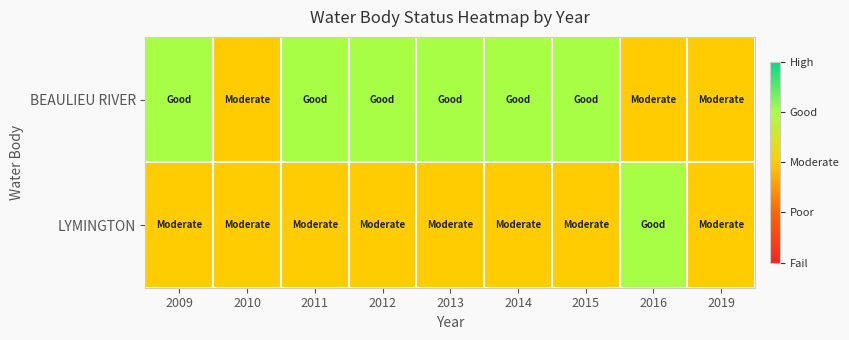

Reading left to right, transcribe all the data shown in this chart.

BEAULIEU RIVER: 2009=4	2010=3	2011=4	2012=4	2013=4	2014=4	2015=4	2016=3	2019=3
LYMINGTON: 2009=3	2010=3	2011=3	2012=3	2013=3	2014=3	2015=3	2016=4	2019=3